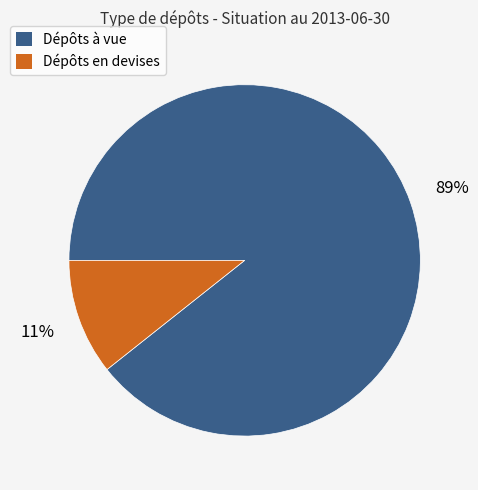

True or false: Dépôts à vue accounts for 89% of the total.

True